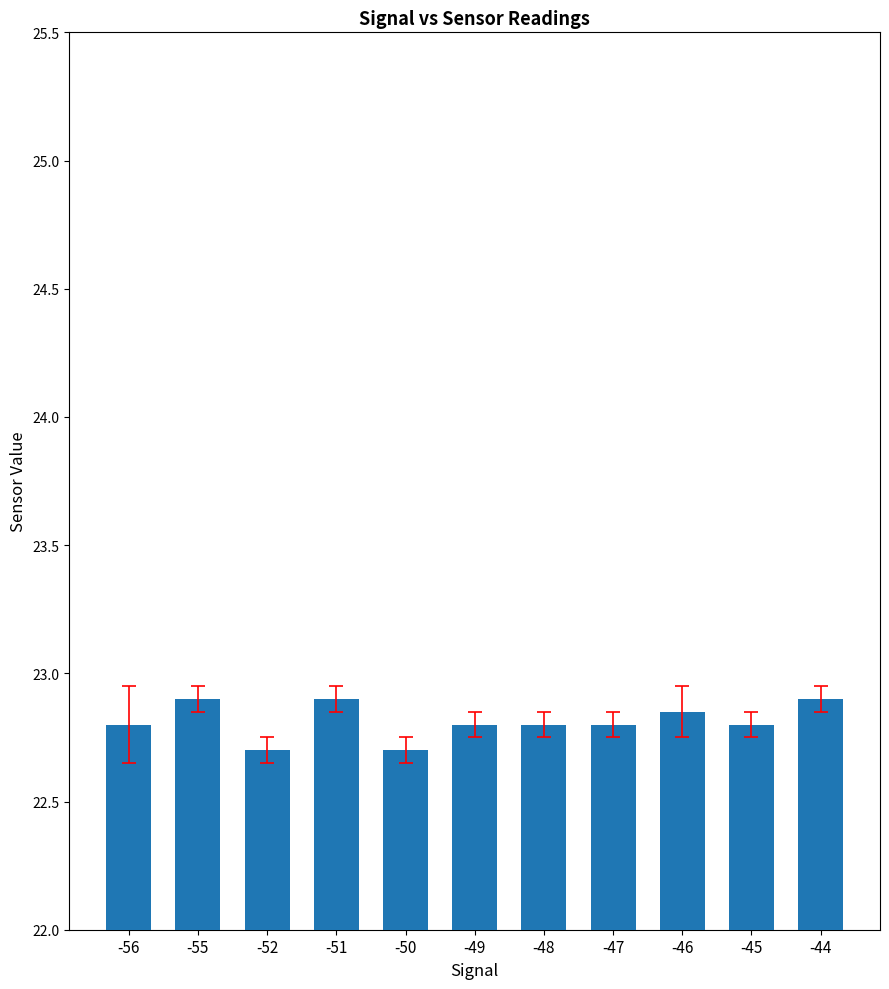

Approximately how many times larger is the value at -48 compared to -46?

1.0